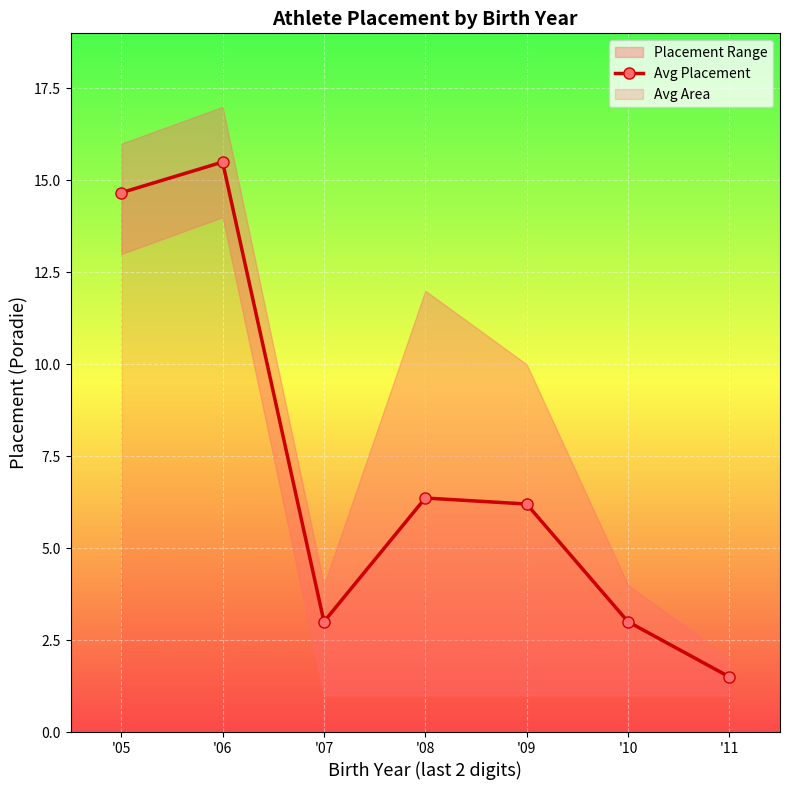

List the labels in order of value, smallest first.

'11, '07, '10, '09, '08, '05, '06